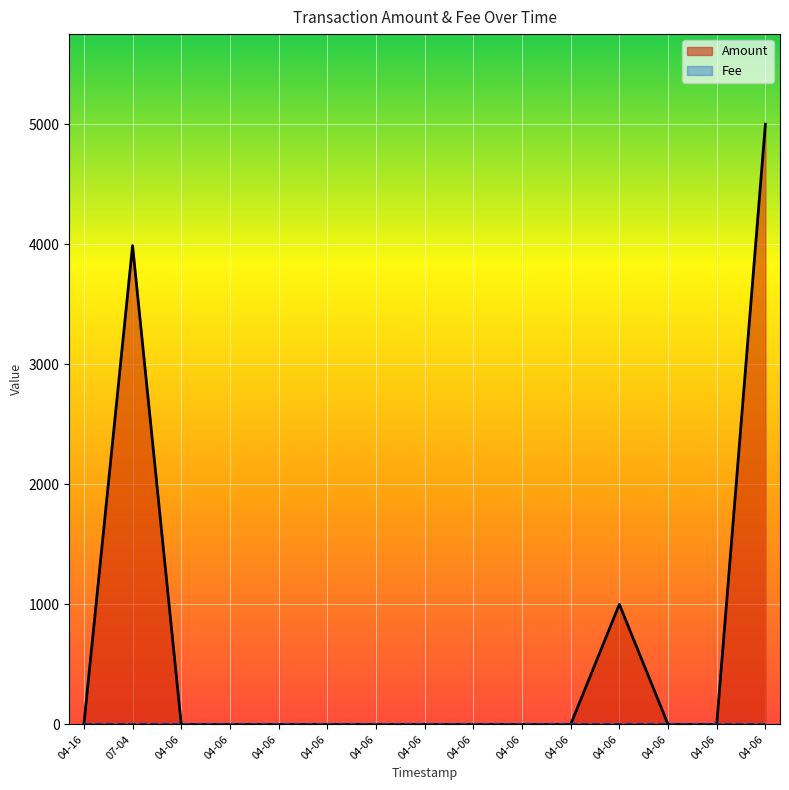

Is it true that Amount equals 0 at 04-06?

True